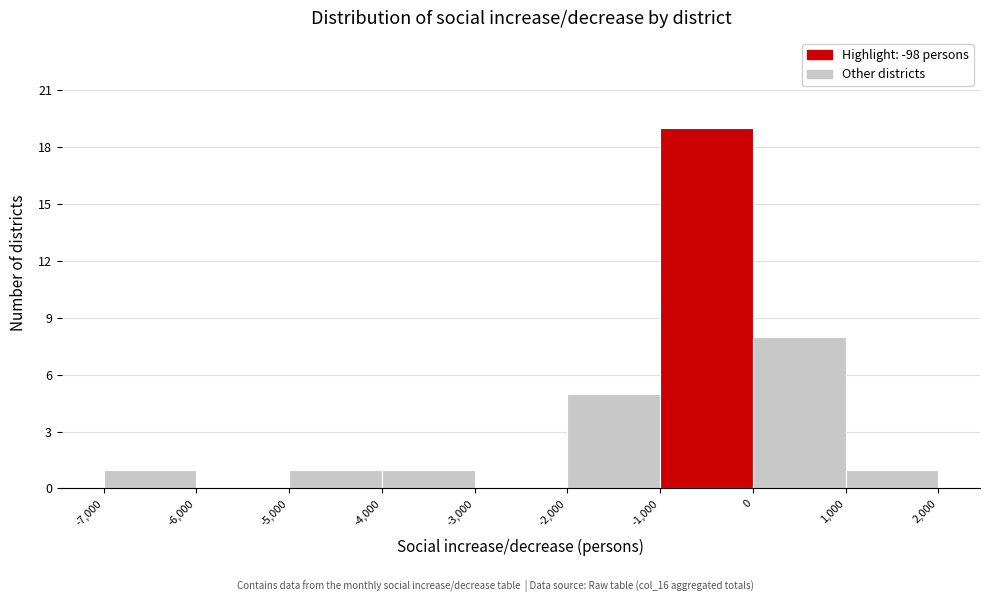

Reading left to right, list every bar in this chart as the range it spans on the x-axis followed by its height. The values are not printed on the chart, so give them approximately, as read against the axis.

-7,000 to -6,000: 1
-6,000 to -5,000: 0
-5,000 to -4,000: 1
-4,000 to -3,000: 1
-3,000 to -2,000: 0
-2,000 to -1,000: 5
-1,000 to 0: 19
0 to 1,000: 8
1,000 to 2,000: 1